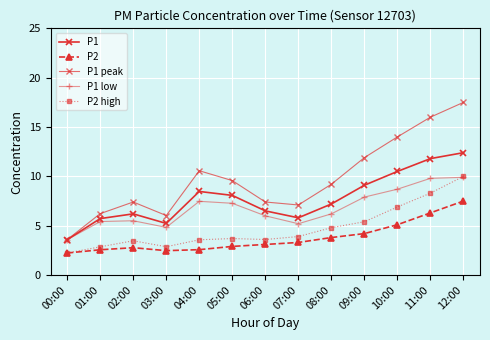

Does the chart have visible grid lines?

Yes